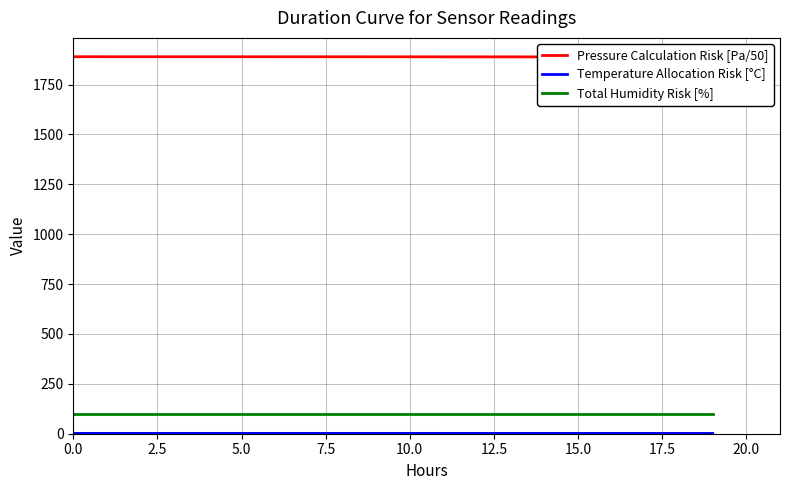

True or false: Pressure Calculation Risk [Pa/50] and Temperature Allocation Risk [°C] cross at least once.

False